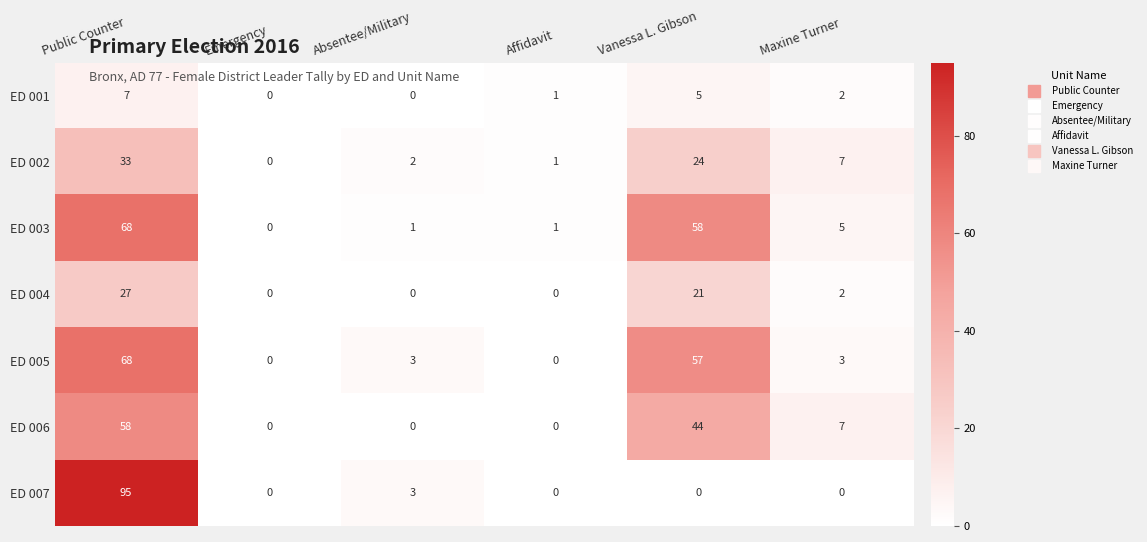

What is the difference between the ED 007 values at Absentee/Military and Vanessa L. Gibson?

3